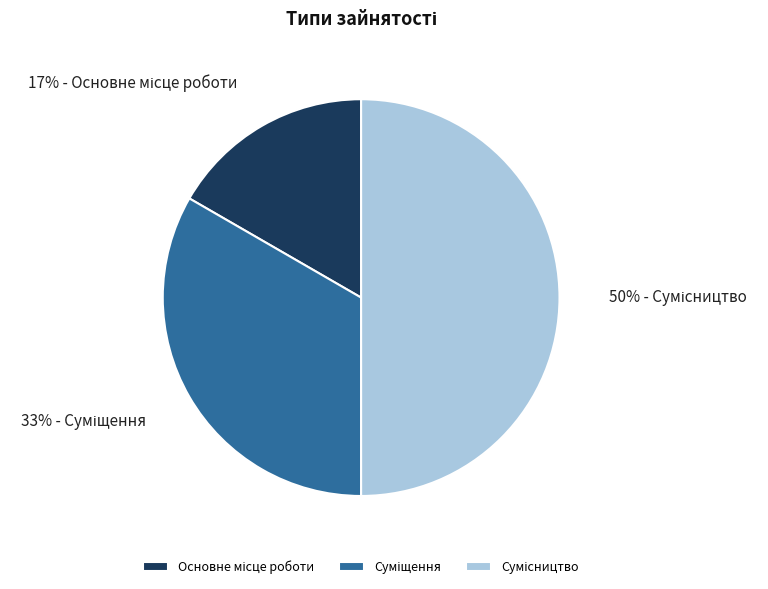

To the nearest percent, what is the average slice percentage?

33%